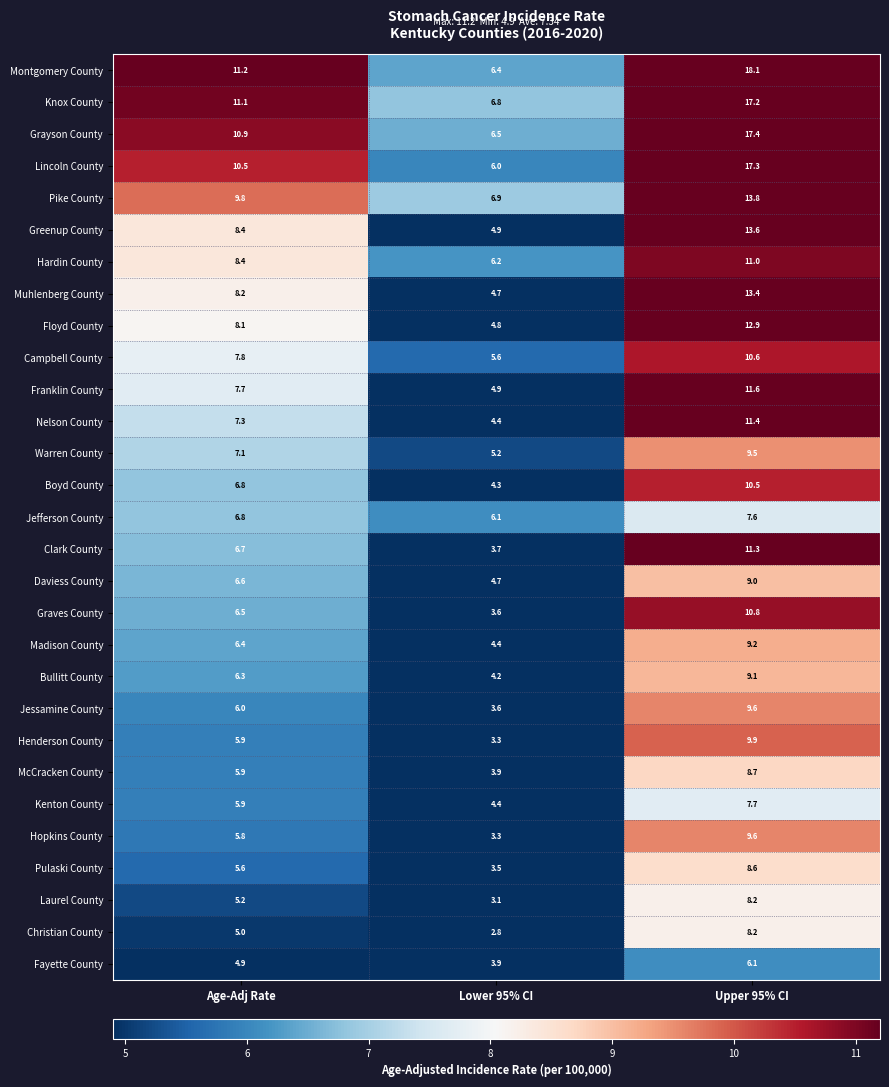

Where is Boyd County nearest to the value 7?

Age-Adj Rate